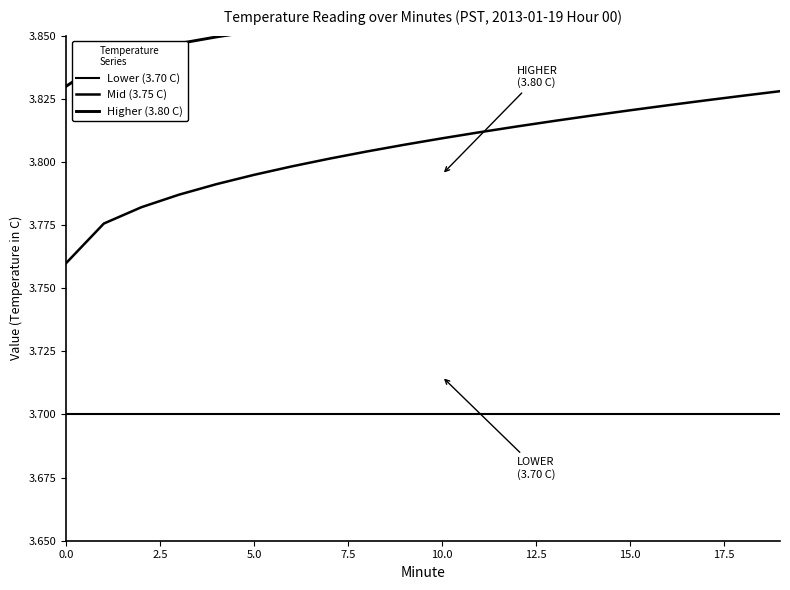

Is this an area chart (filled region under the line)?

No